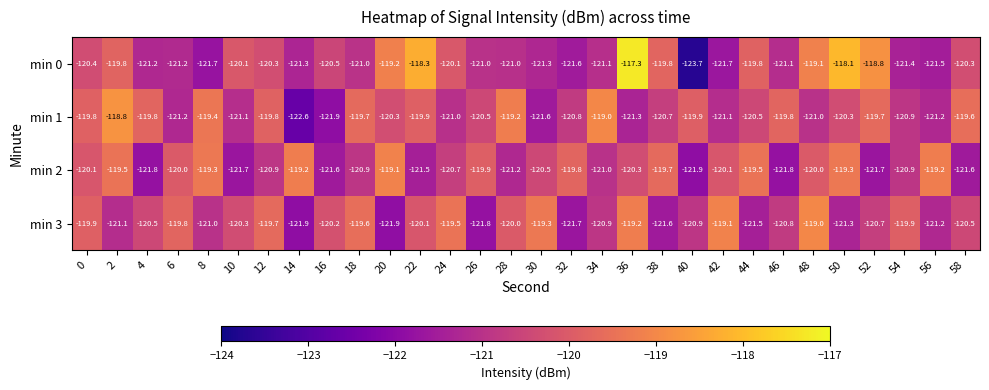

Read the min 0 value at 56.

-121.5